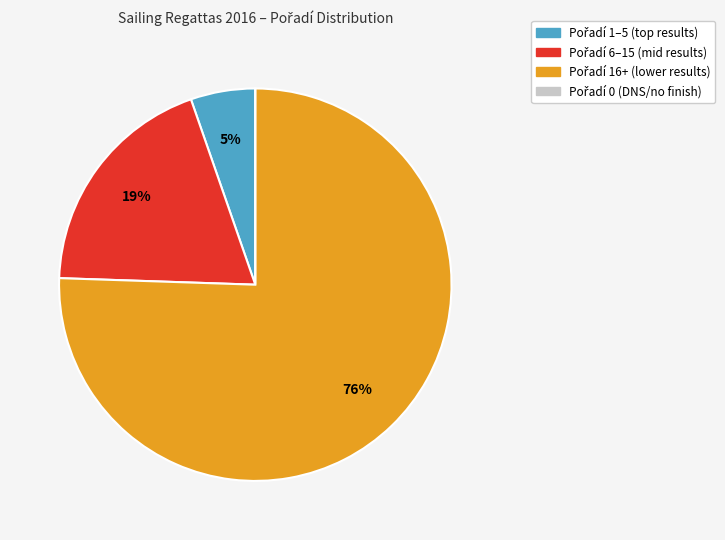

Is there any slice that represents more than half of the pie?

Yes